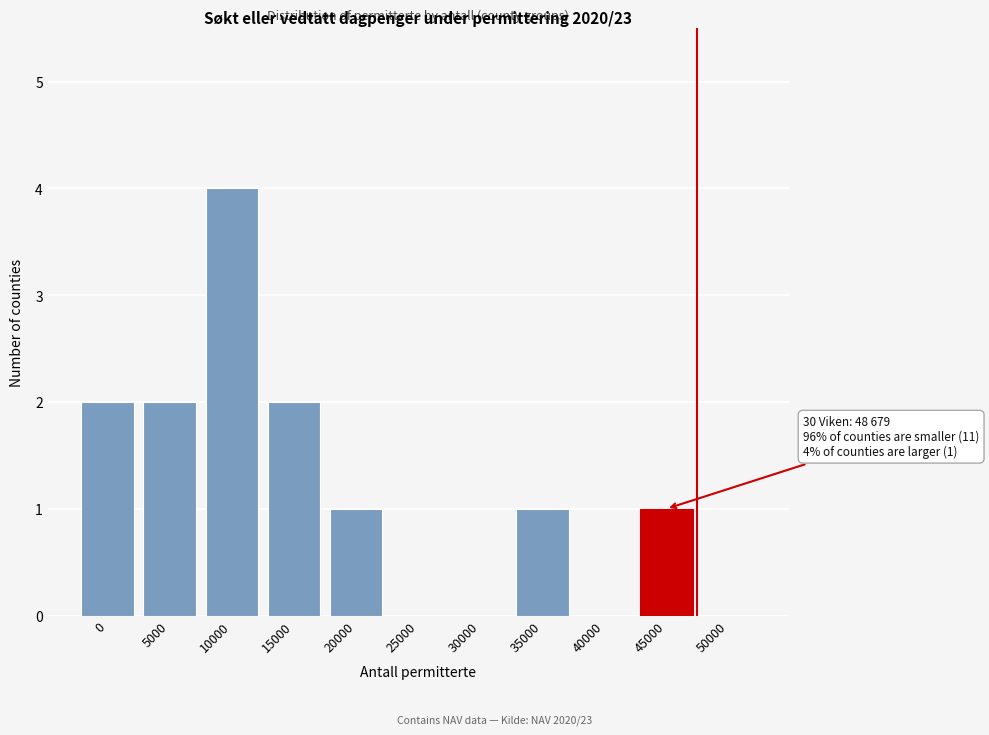

Reading right to left, extract all data points from this chart.

50000=0	45000=1	40000=0	35000=1	30000=0	25000=0	20000=1	15000=2	10000=4	5000=2	0=2